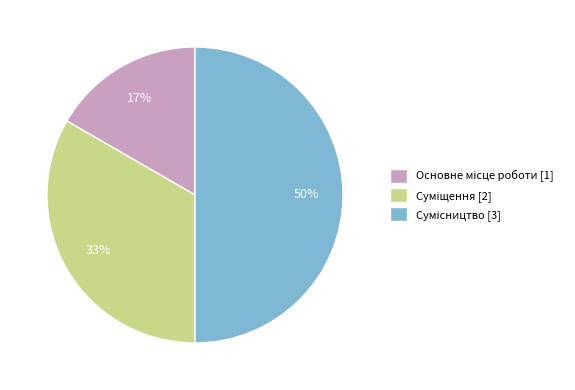

To the nearest percent, what is the difference between the largest and smallest slice percentages?

33%